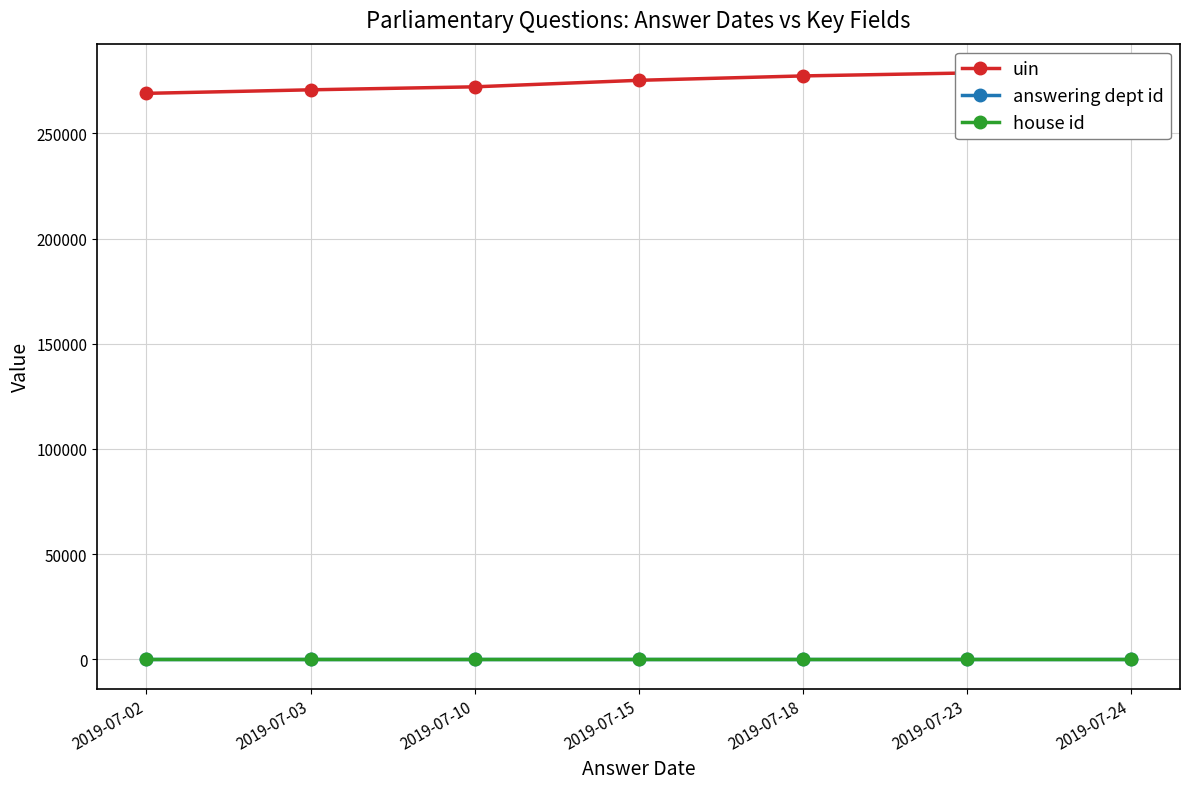

What is the difference between the highest and lowest values at 2019-07-03?

270693.0